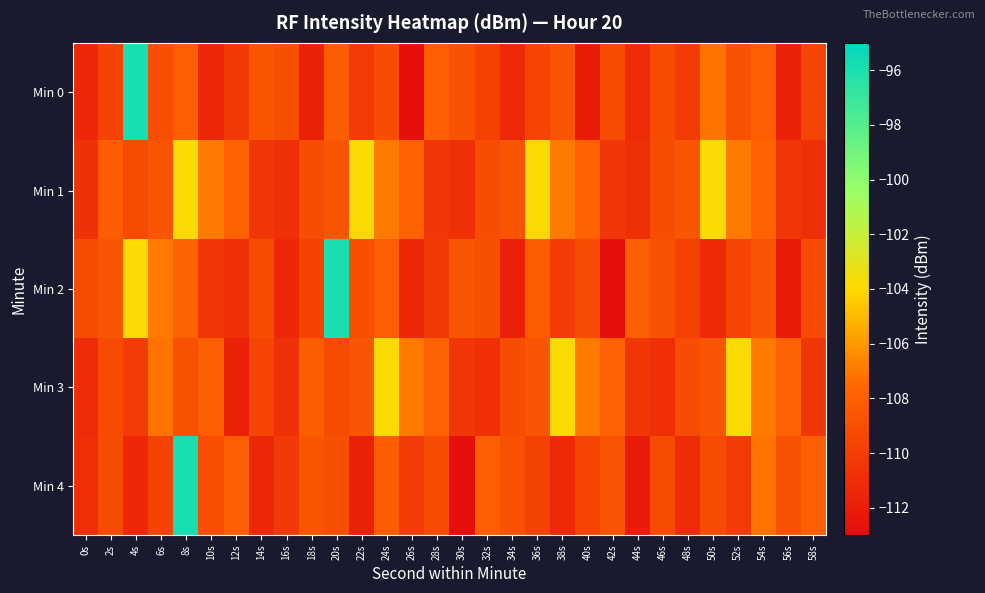

Which series changed the most between 36s and 50s?

Min 2